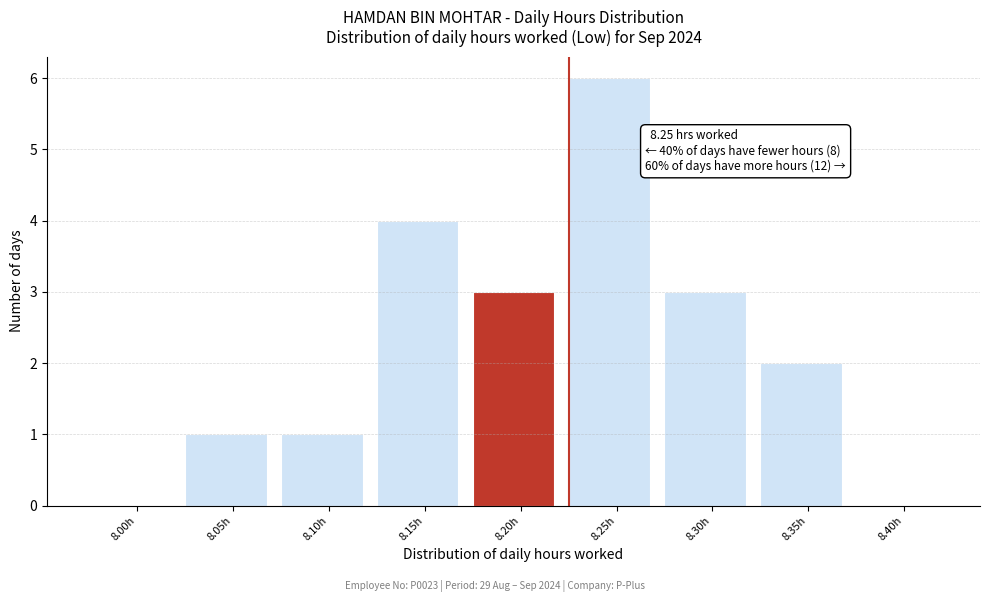

Reading left to right, list all the values displayed in this chart.

8.00h=0	8.05h=1	8.10h=1	8.15h=4	8.20h=3	8.25h=6	8.30h=3	8.35h=2	8.40h=0